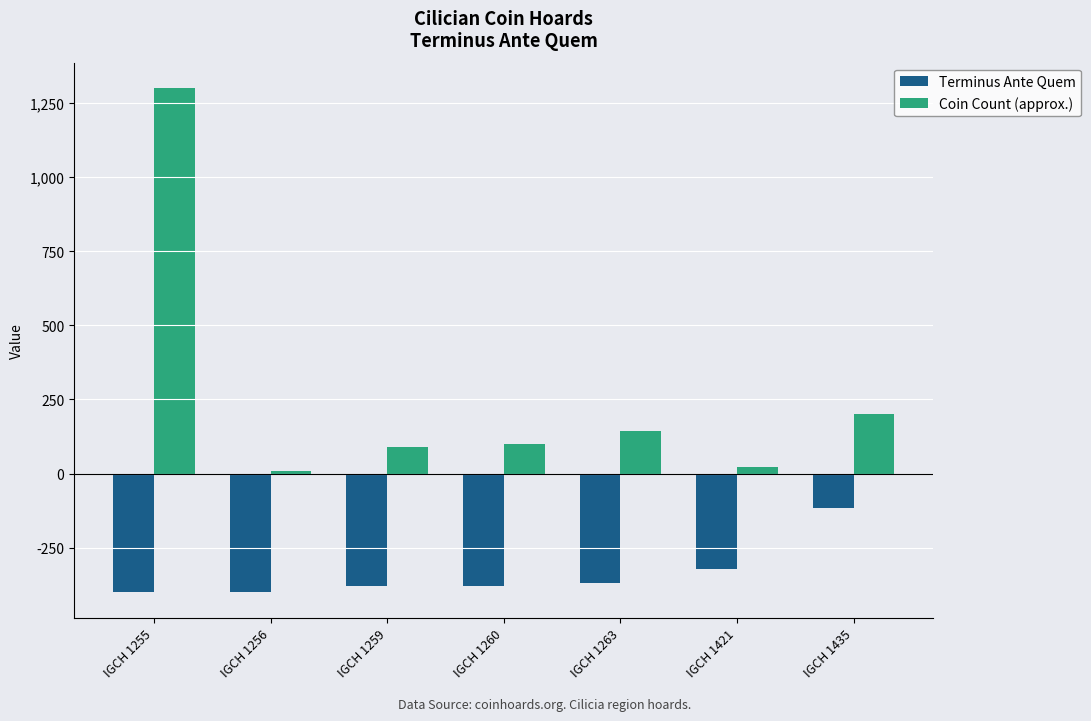

Rank the series by their maximum value, from lowest to highest.

Terminus Ante Quem, Coin Count (approx.)